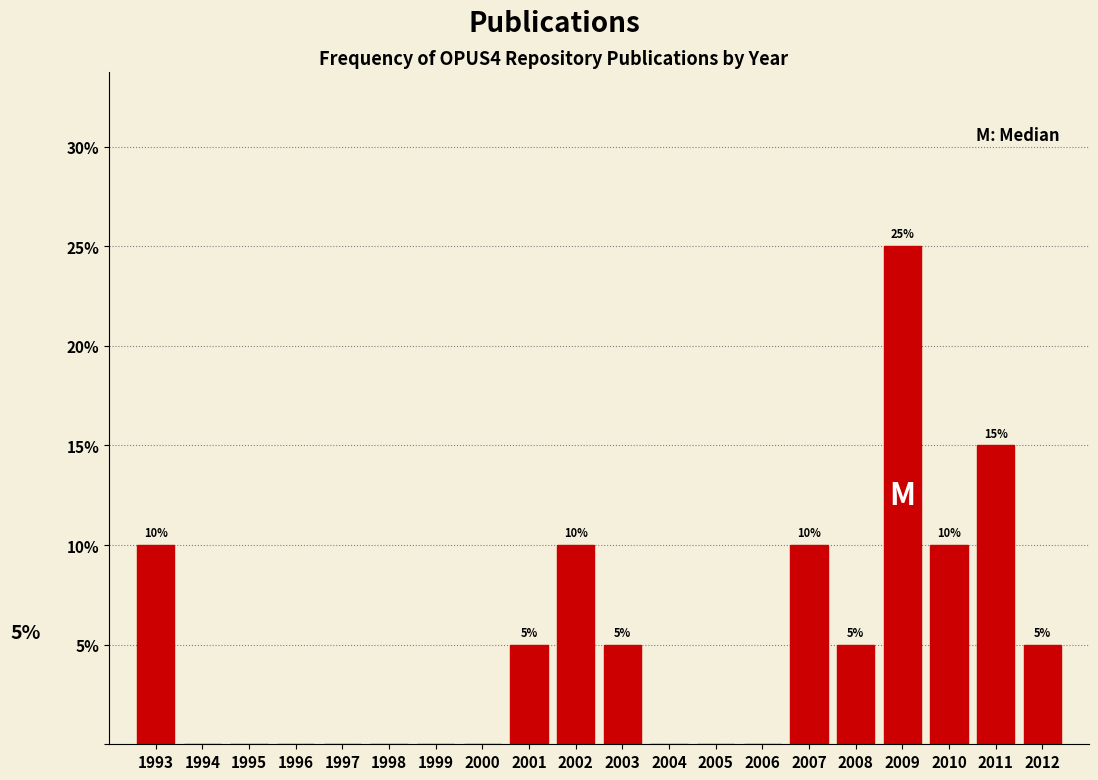

Which range on the x-axis has the tallest bar?

2008.5 to 2009.5